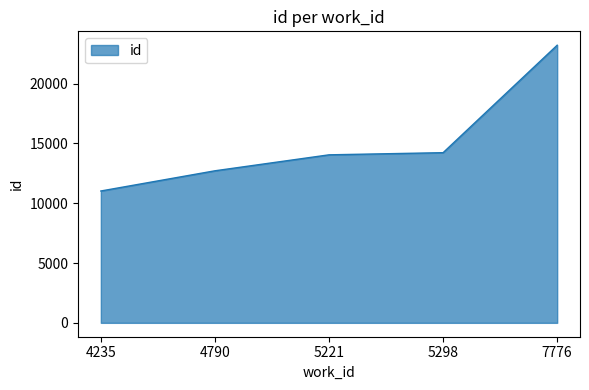

How many lines are shown in the chart?

1